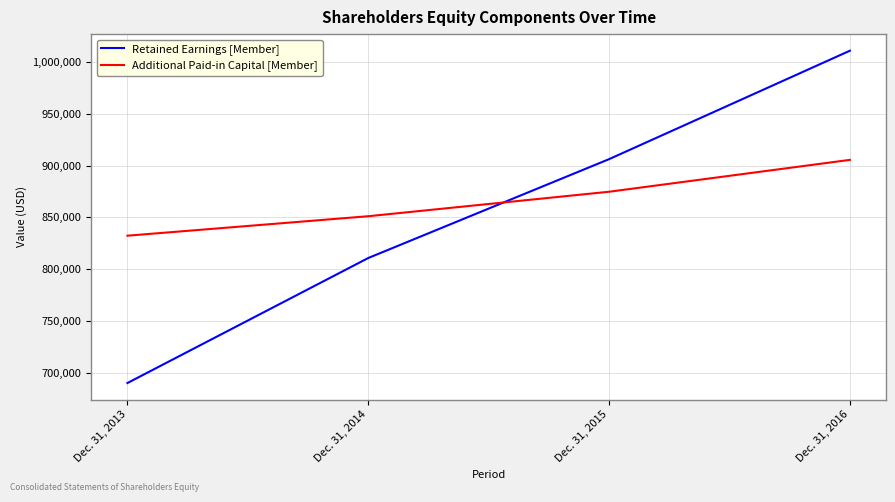

Which series has the largest total across all categories?

Additional Paid-in Capital [Member]